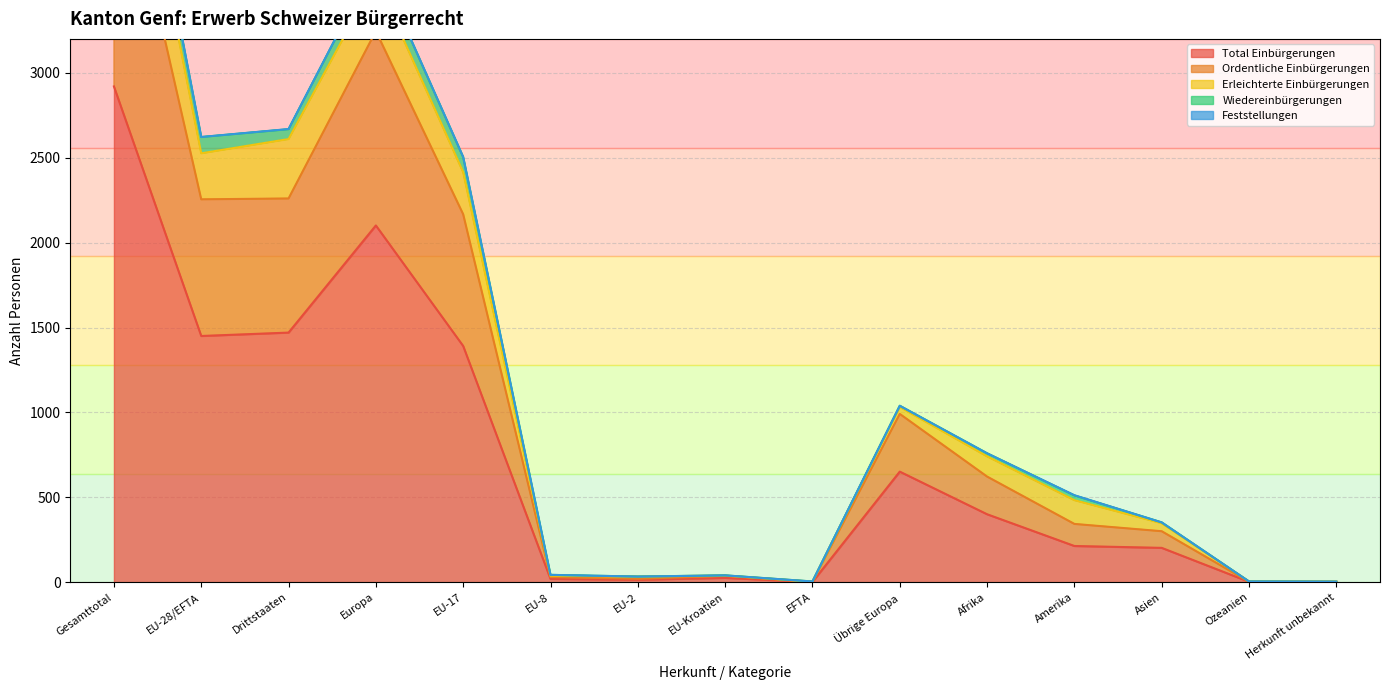

At which category does Wiedereinbürgerungen reach its first local peak?

Europa